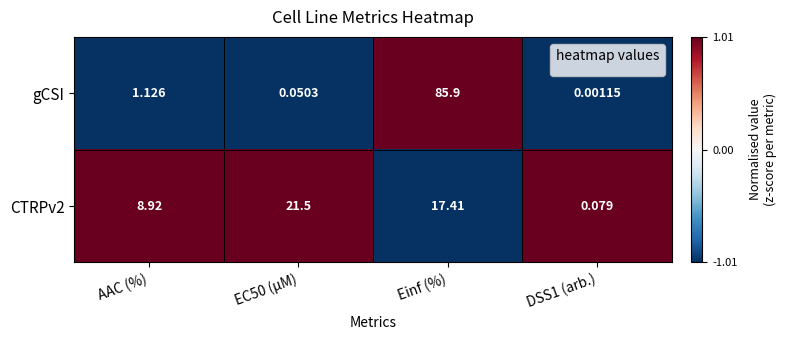

How many data points does each series have?

4